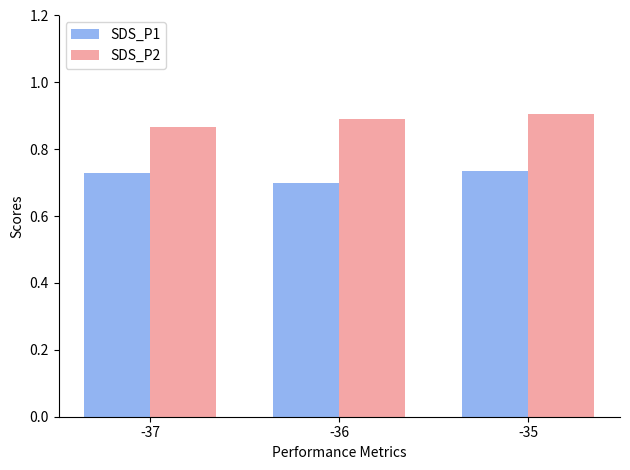

Is it true that SDS_P2 equals 0.4 at -35?

False